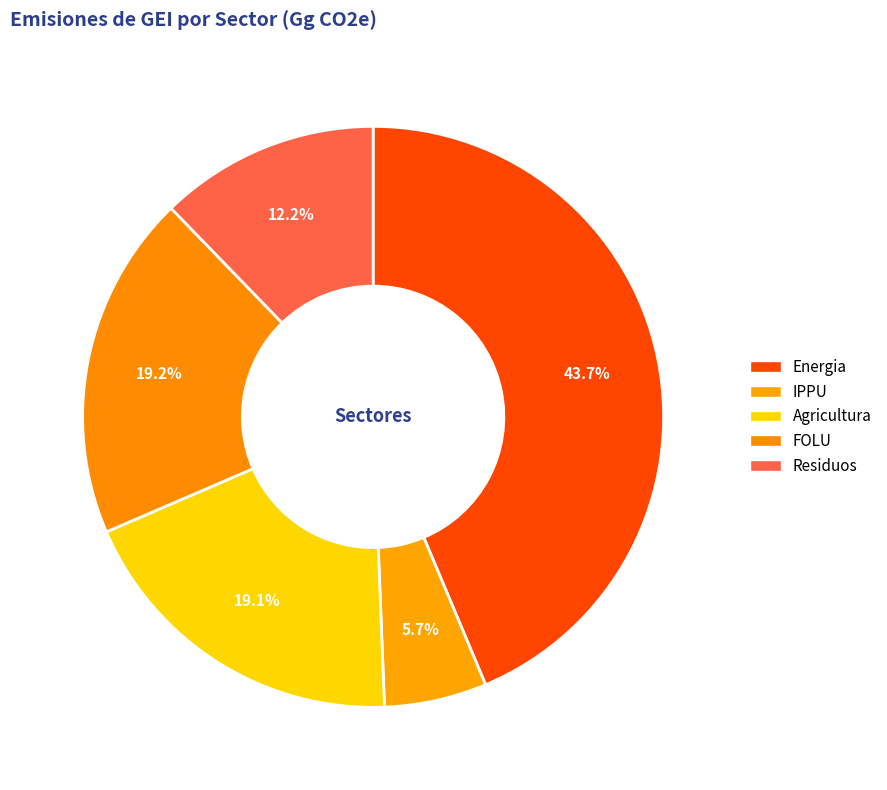

To the nearest percent, what is the difference between the Energia and FOLU slice percentages?

24%